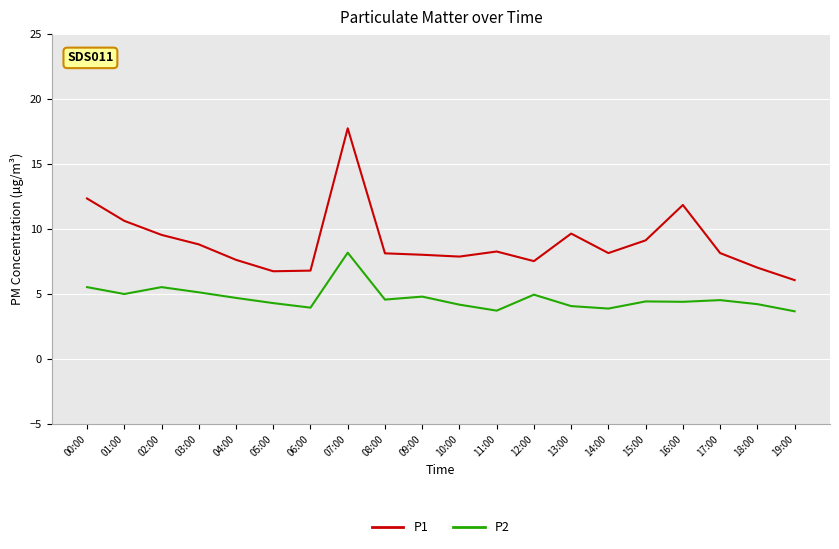

True or false: P1 and P2 cross at least once.

False